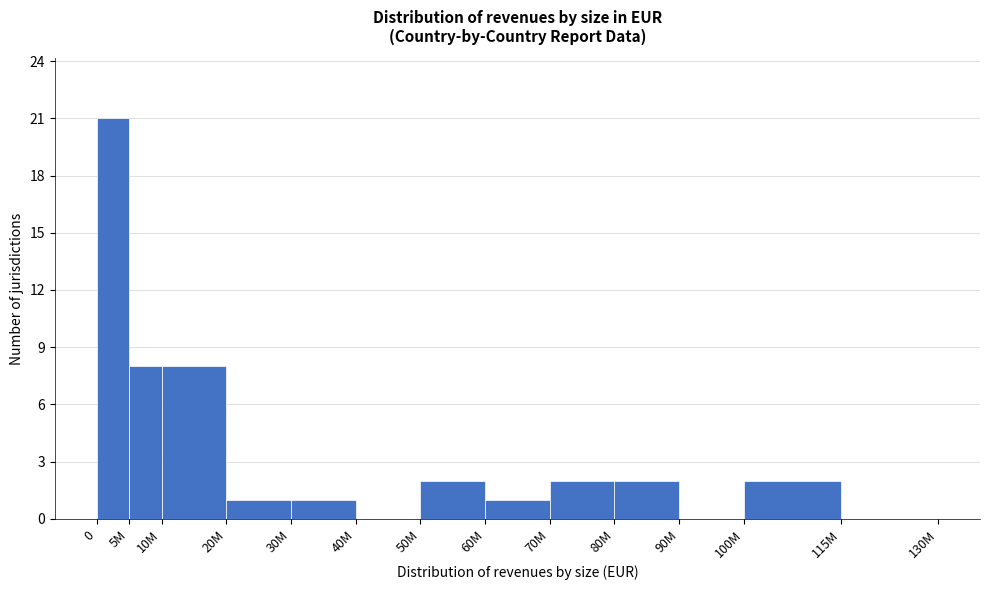

Reading left to right, list all the values displayed in this chart.

0=21	5M=8	10M=8	20M=1	30M=1	40M=0	50M=2	60M=1	70M=2	80M=2	90M=0	100M=2	115M=0